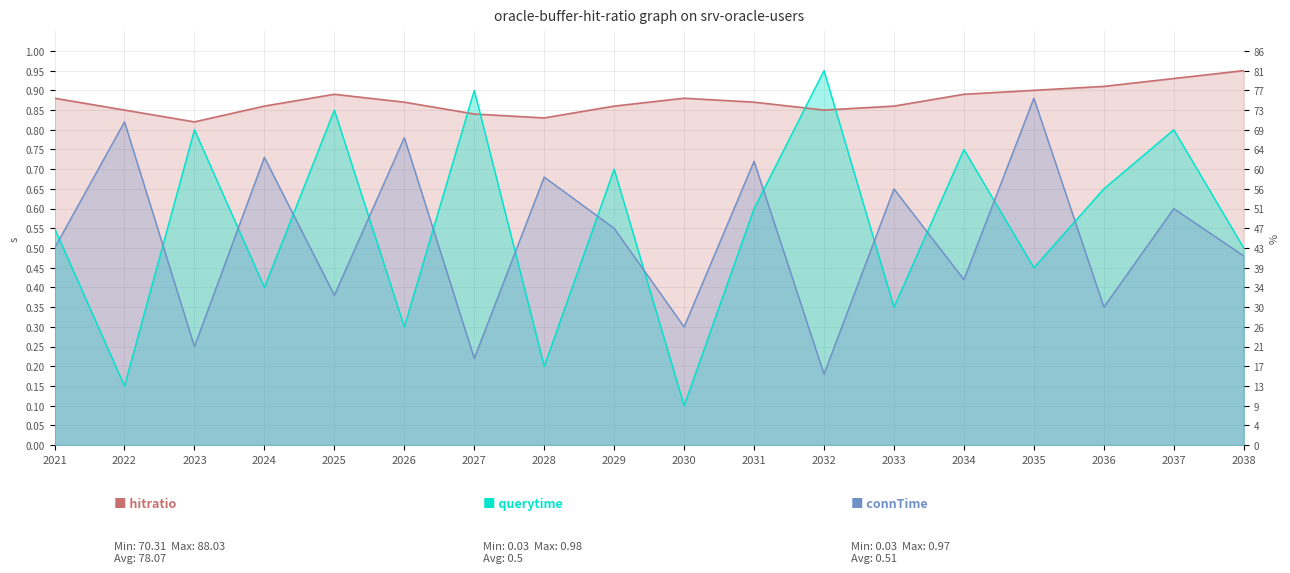

True or false: querytime and connTime intersect in this chart.

True